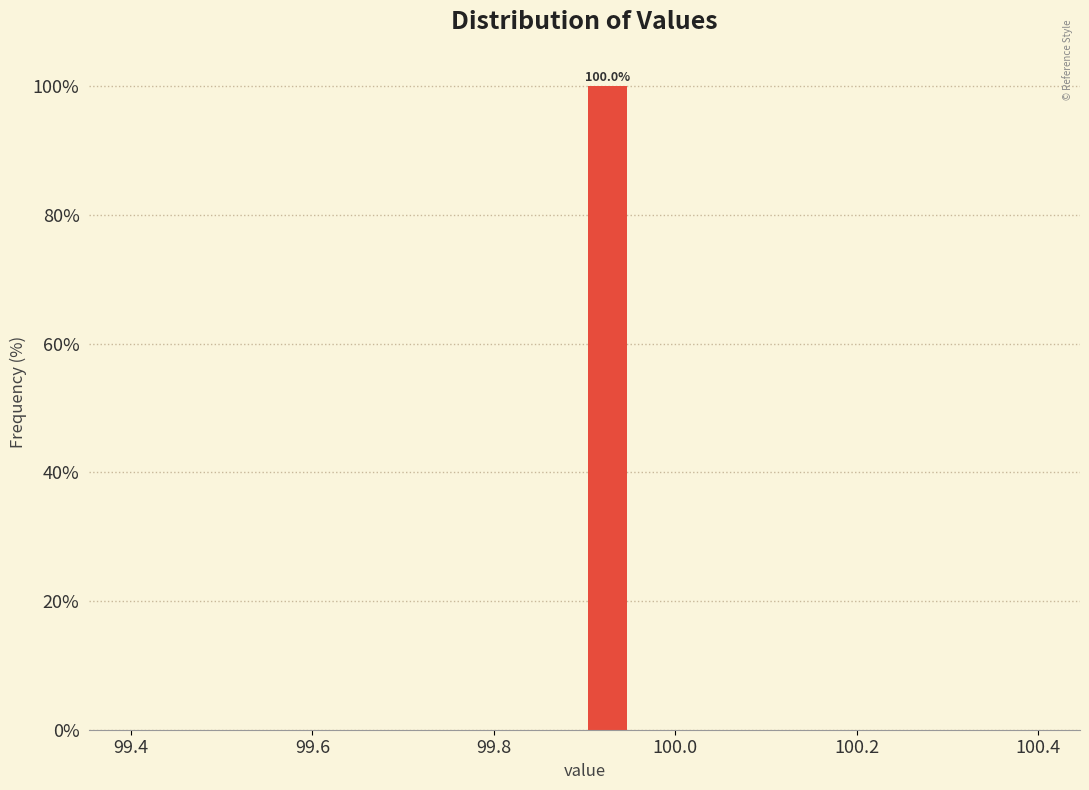

Around what value on the x-axis is the tallest bar? Give the approximate position of its centre, as read against the axis.

99.92